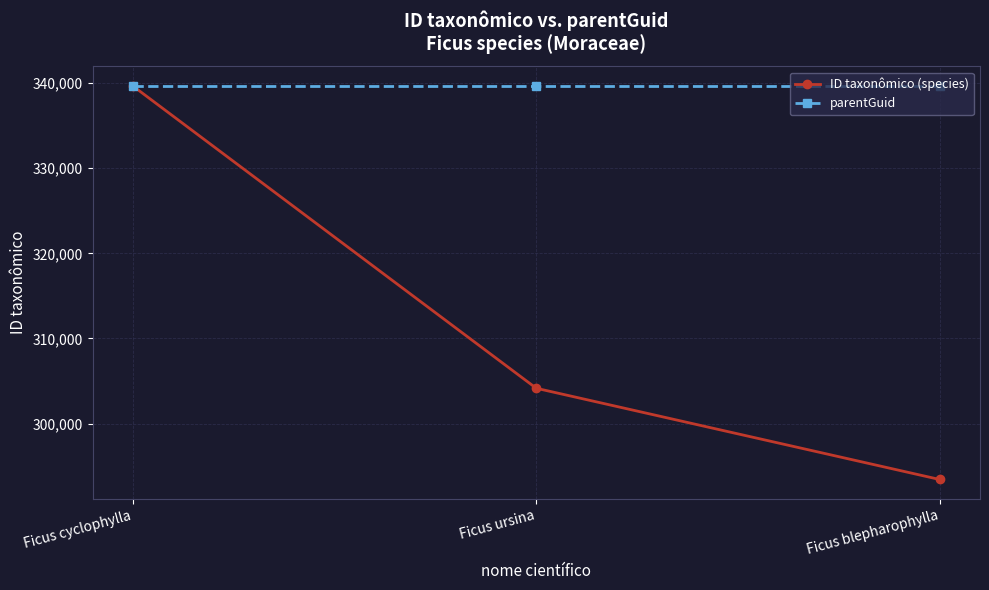

Which label corresponds to the smallest value in the chart?

Ficus blepharophylla